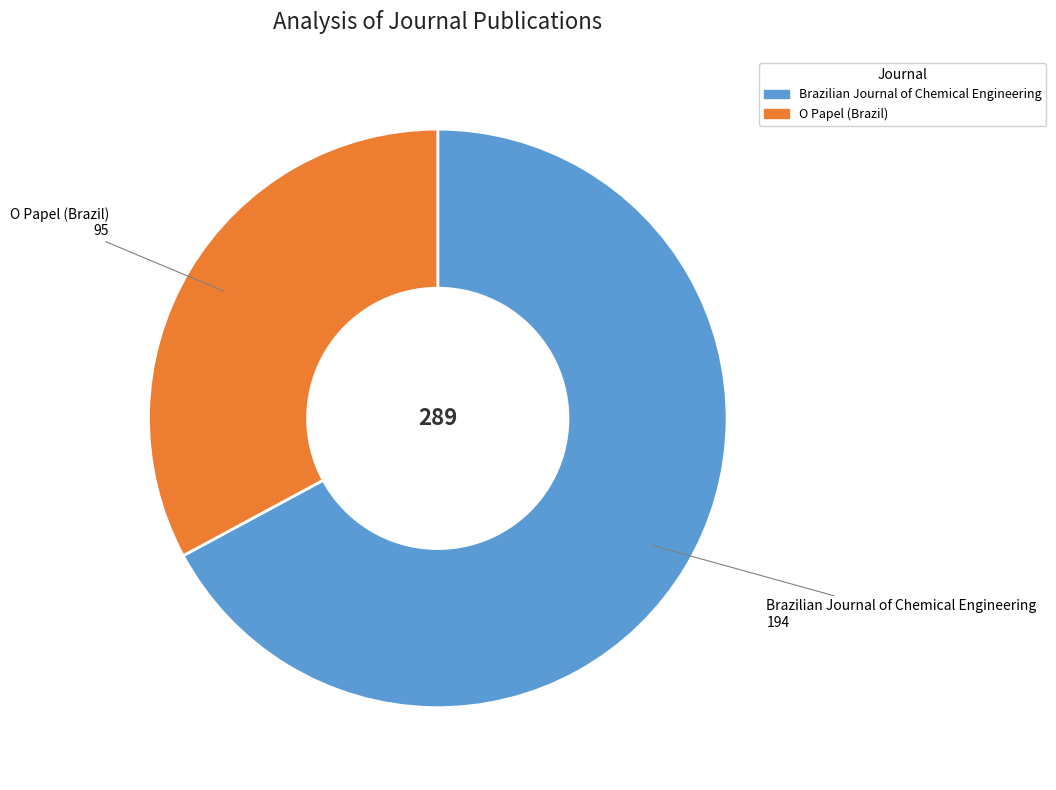

Is it true that Brazilian Journal of Chemical Engineering is 52% of the pie?

False